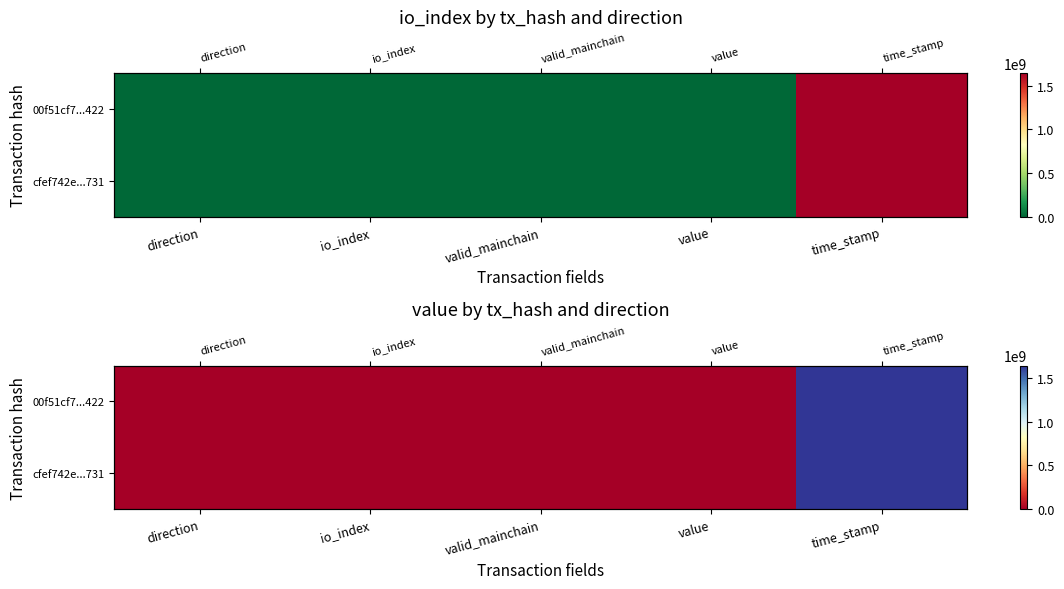

What is the total value across all series at valid_mainchain?

2.0